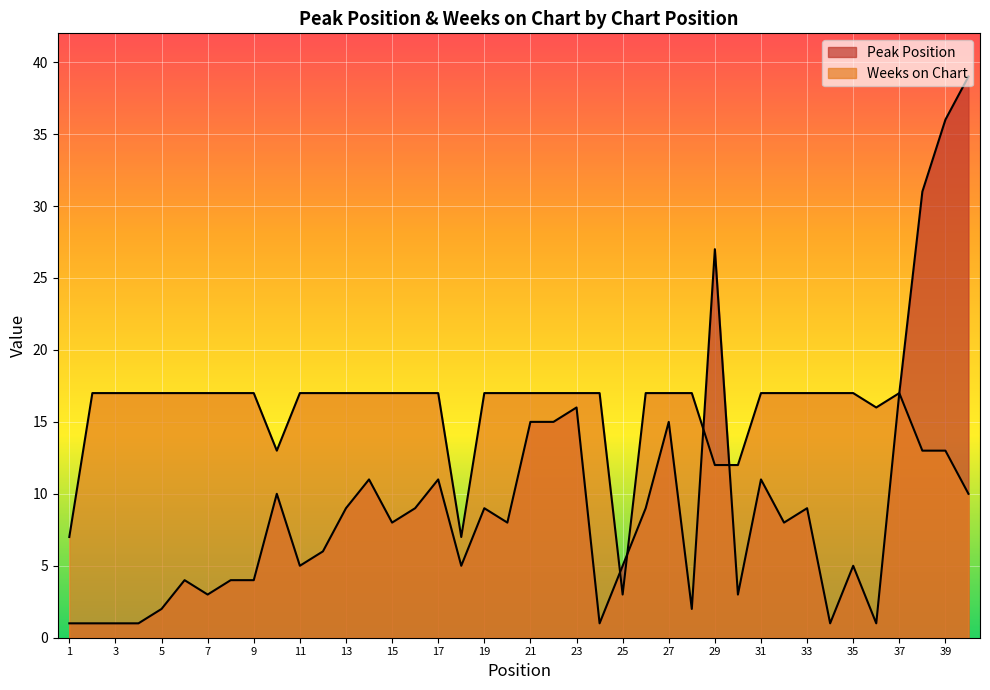

What is the difference between the Peak Position values at 24 and 38?

30